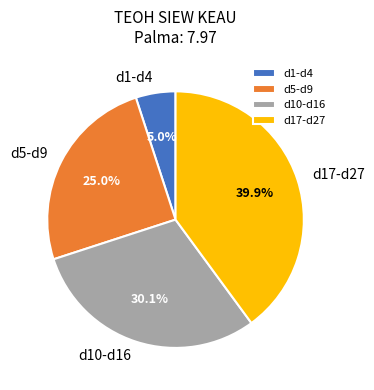

Rank the categories by value from highest to lowest.

d17-d27, d10-d16, d5-d9, d1-d4